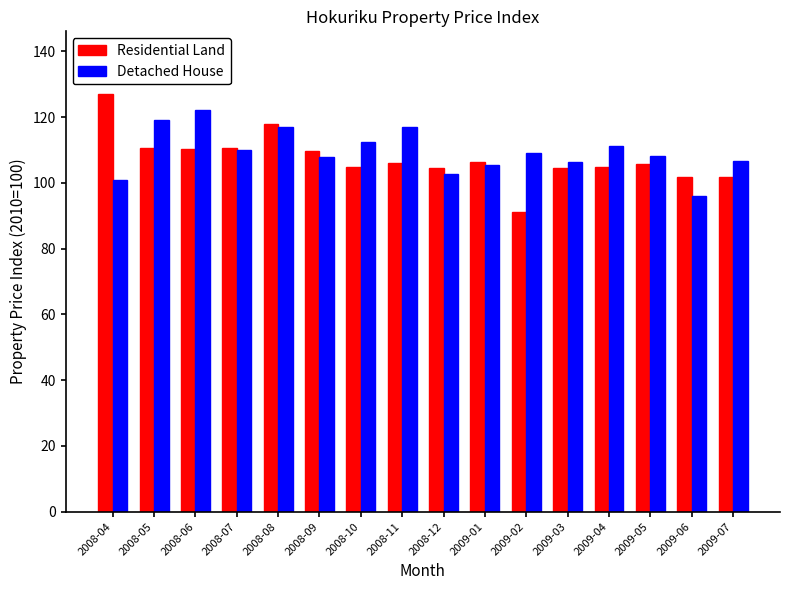

What is the difference between the Residential Land values at 2009-04 and 2009-07?

3.0